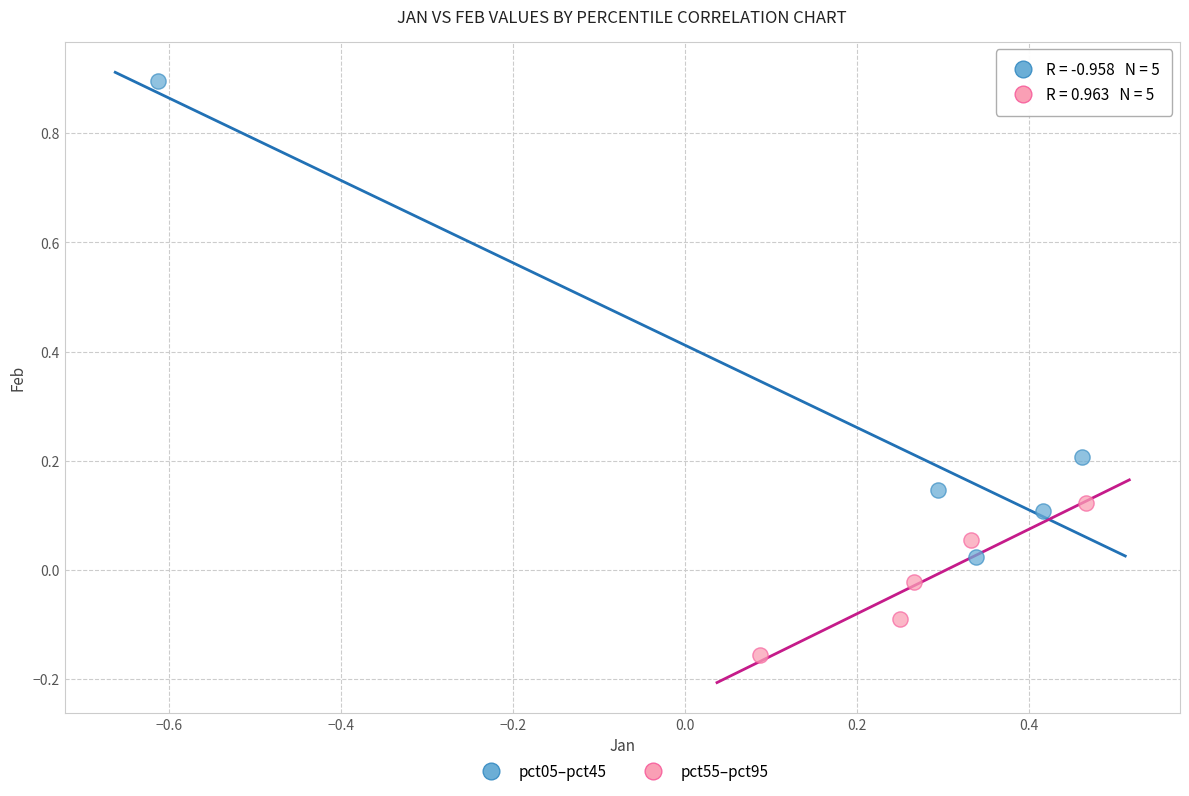

What are all the series names shown in the legend?

pct05–pct45, pct55–pct95